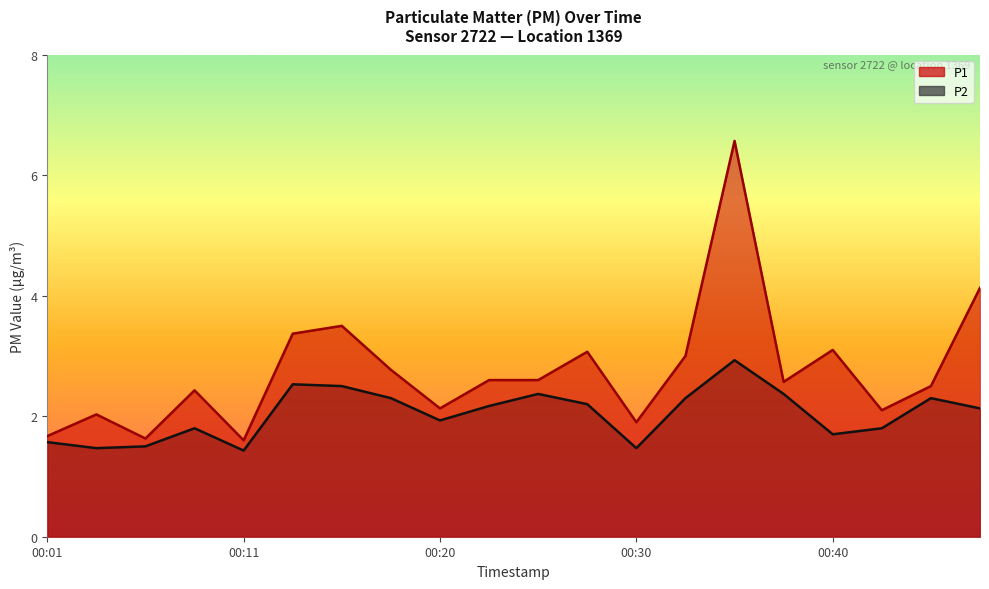

What is the lowest value of the P2 series?

1.4